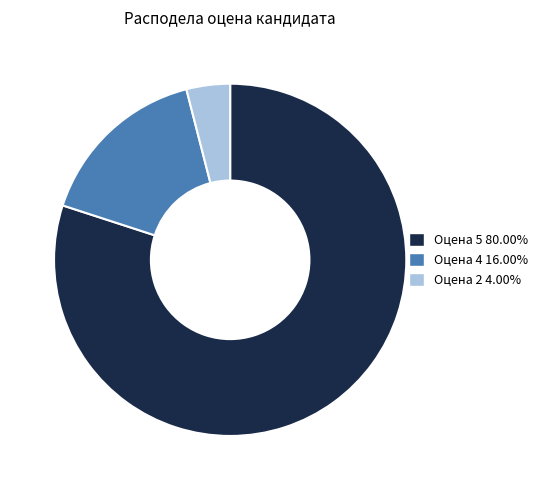

Is there any slice that represents more than half of the pie?

Yes